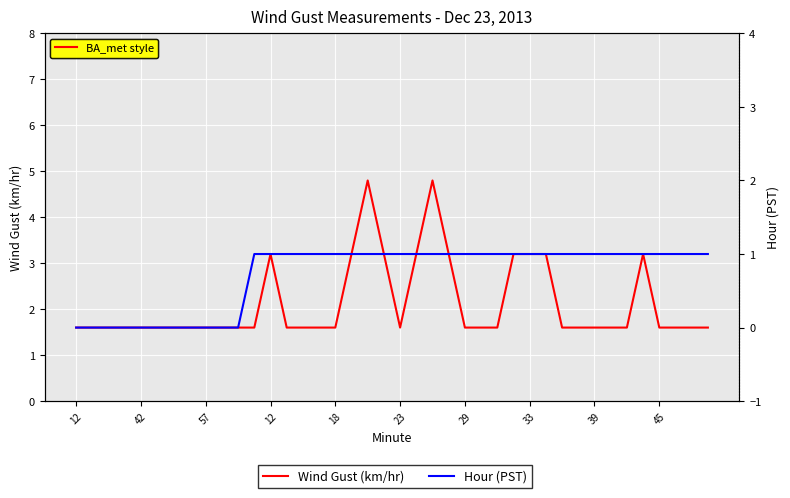

Which label corresponds to the largest value in the chart?

18